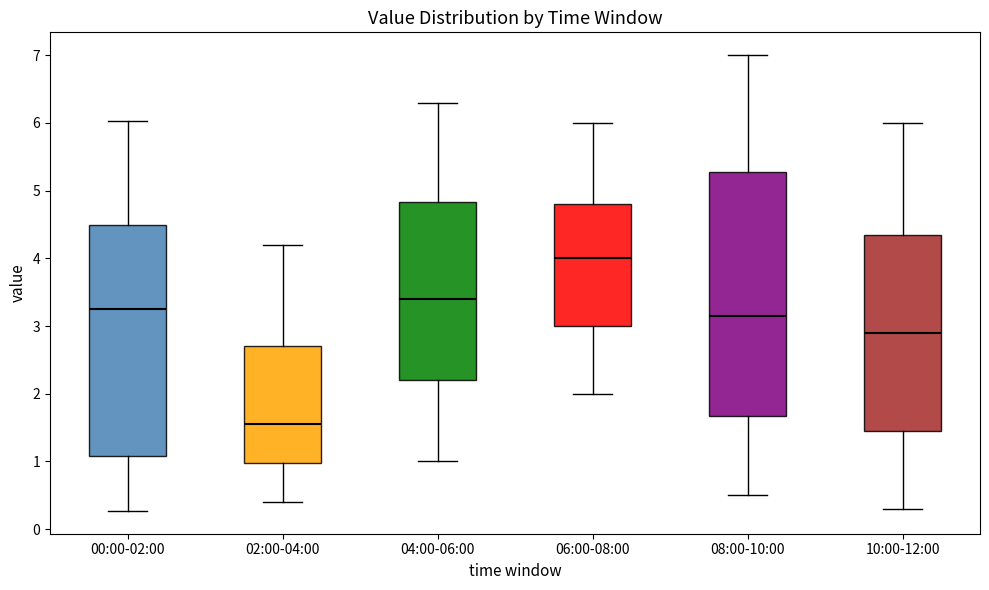

Reading left to right, transcribe this box plot: for each box, give where its median line is, the range the box spans, and where its two whiskers end, as read against the y-axis. The values are not printed on the chart, so give them approximately, as read against the axis.

00:00-02:00: median 3.3, box 1.1 to 4.5, whiskers 0.3 to 6.0
02:00-04:00: median 1.6, box 1.0 to 2.7, whiskers 0.4 to 4.2
04:00-06:00: median 3.4, box 2.2 to 4.8, whiskers 1.0 to 6.3
06:00-08:00: median 4.0, box 3.0 to 4.8, whiskers 2.0 to 6.0
08:00-10:00: median 3.2, box 1.7 to 5.3, whiskers 0.5 to 7.0
10:00-12:00: median 2.9, box 1.5 to 4.4, whiskers 0.3 to 6.0